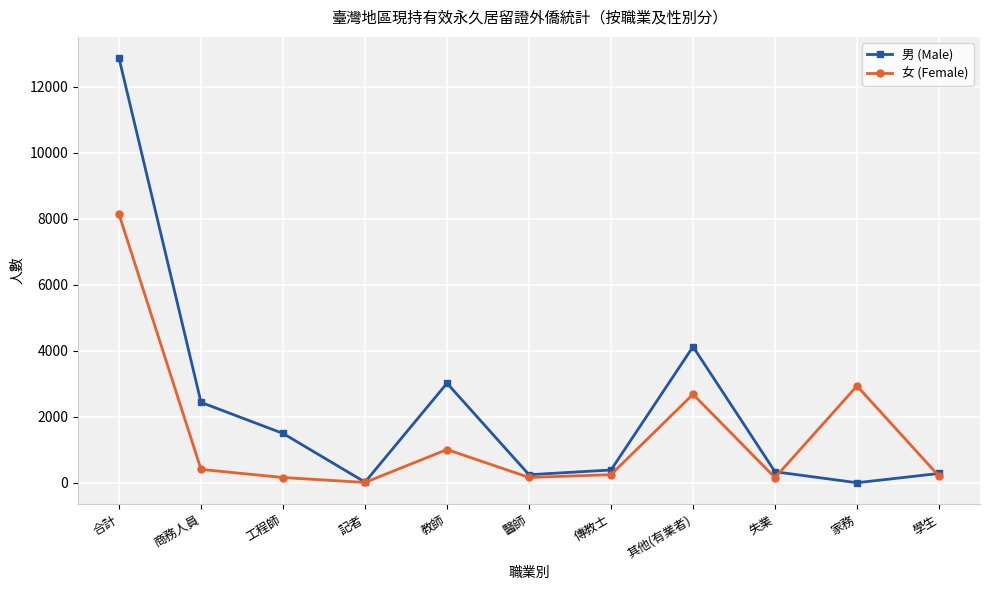

How many lines are shown in the chart?

2